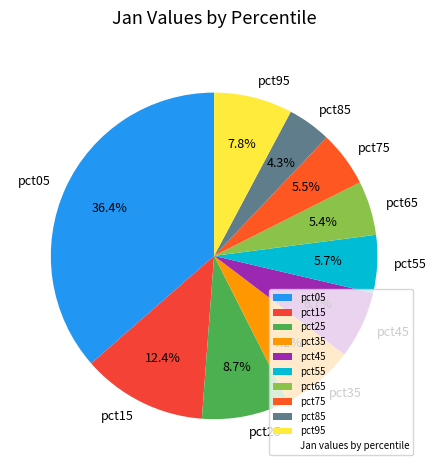

How many slices are in this pie chart?

10